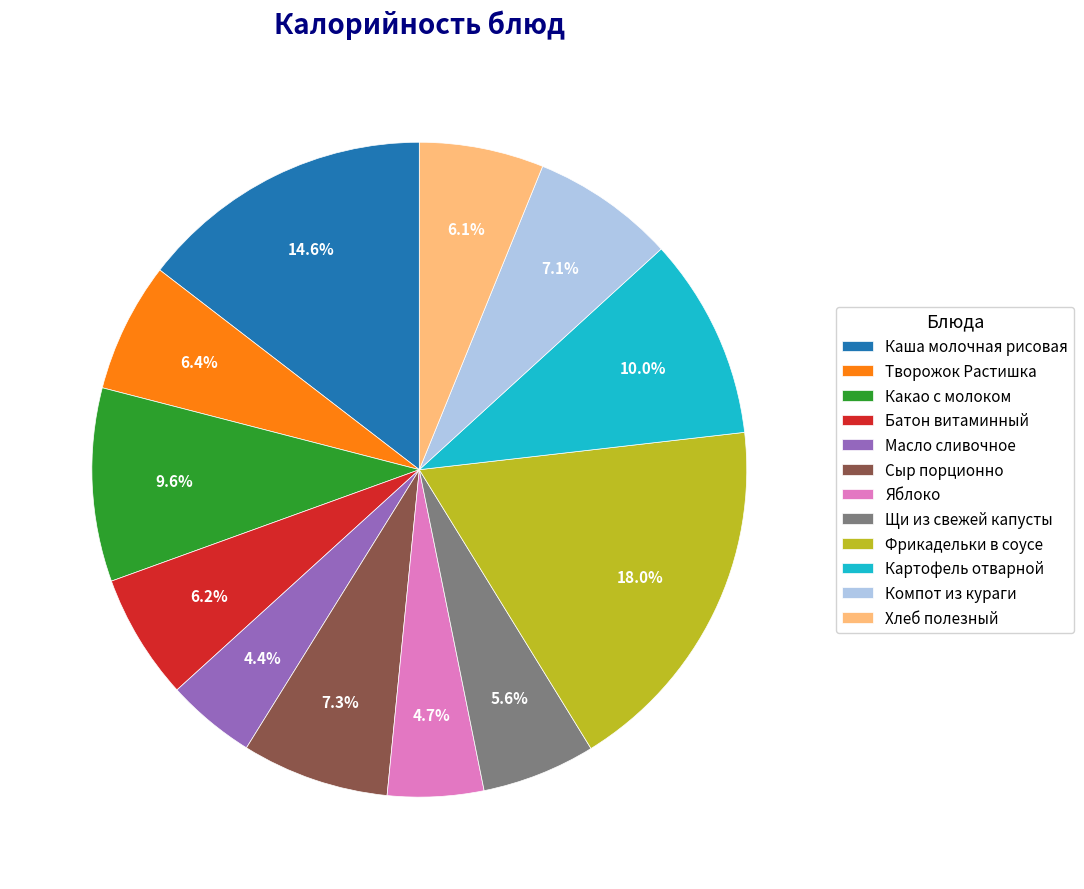

Count the number of slices in the pie.

12